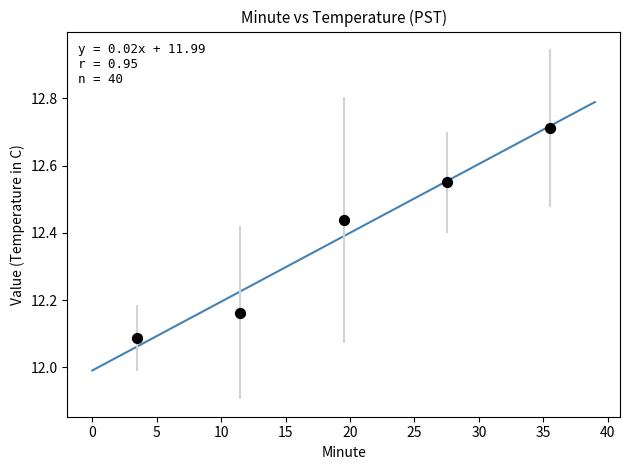

What is the range of X values (max minus min)?

32.0